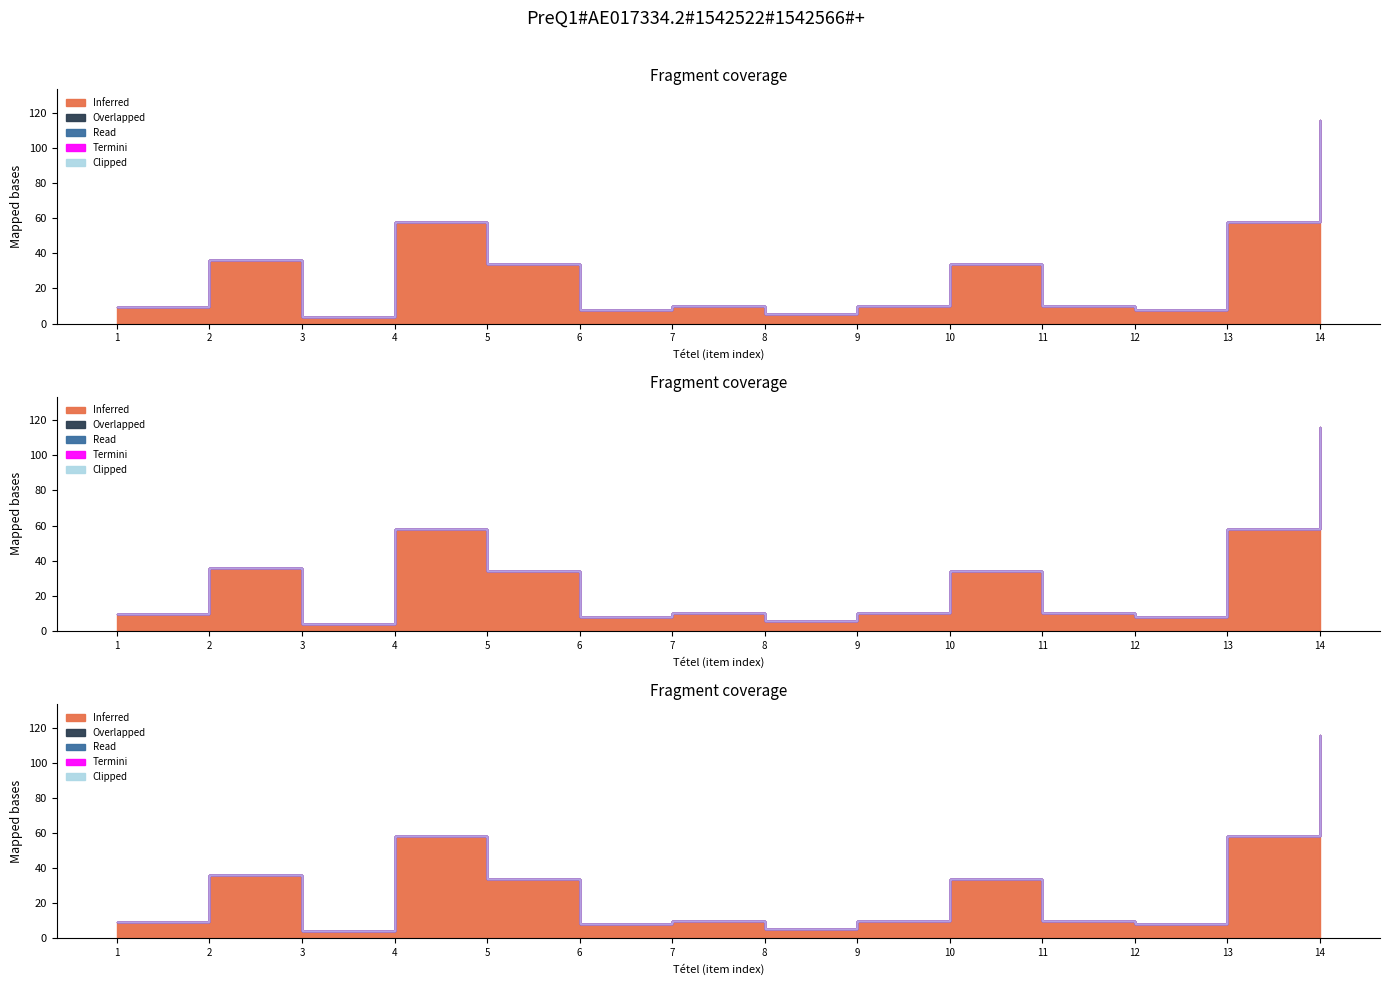

True or false: Inferred and Overlapped intersect in this chart.

False